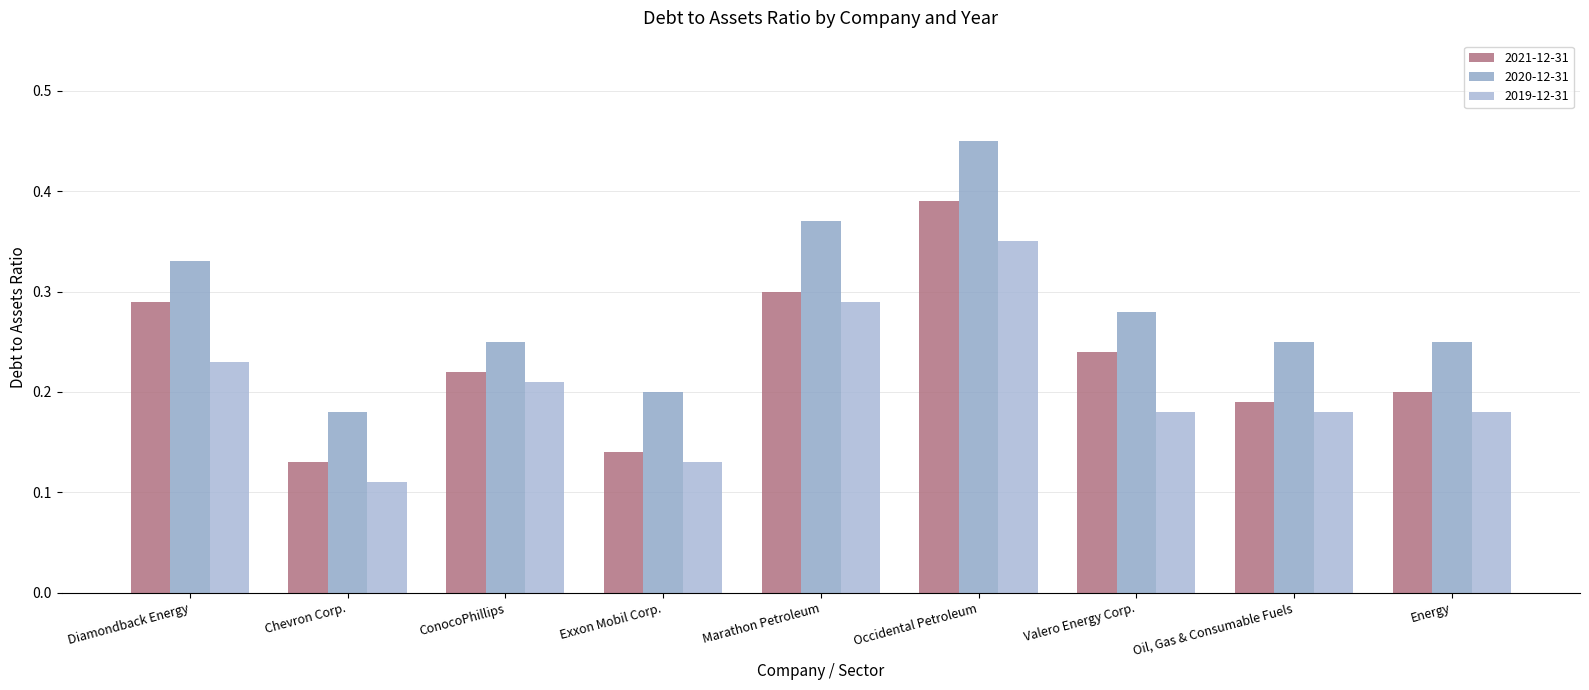

What is the highest value of the 2021-12-31 series?

0.4